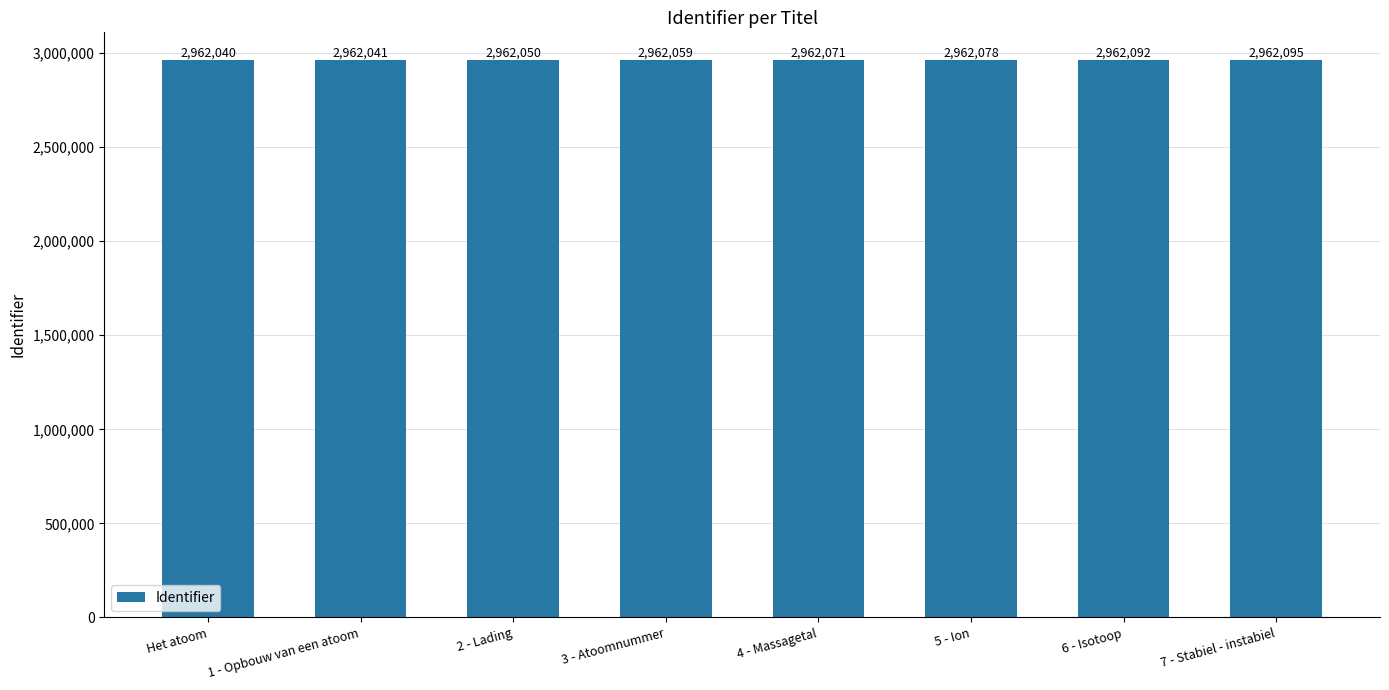

Which has a higher value, 3 - Atoomnummer or Het atoom?

3 - Atoomnummer